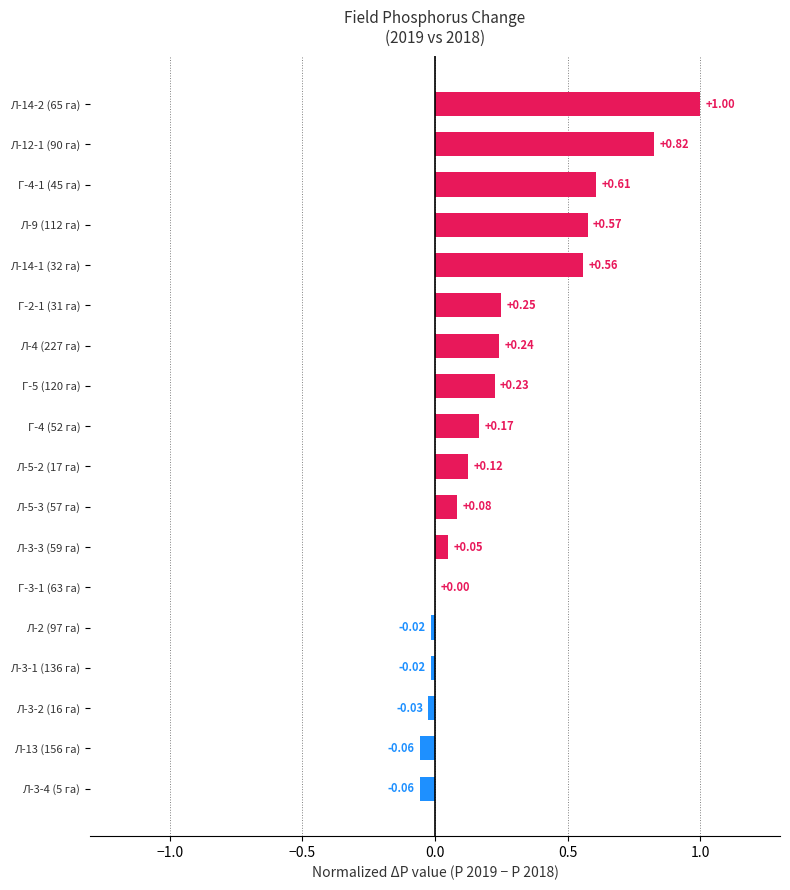

How many series are shown in this chart?

1